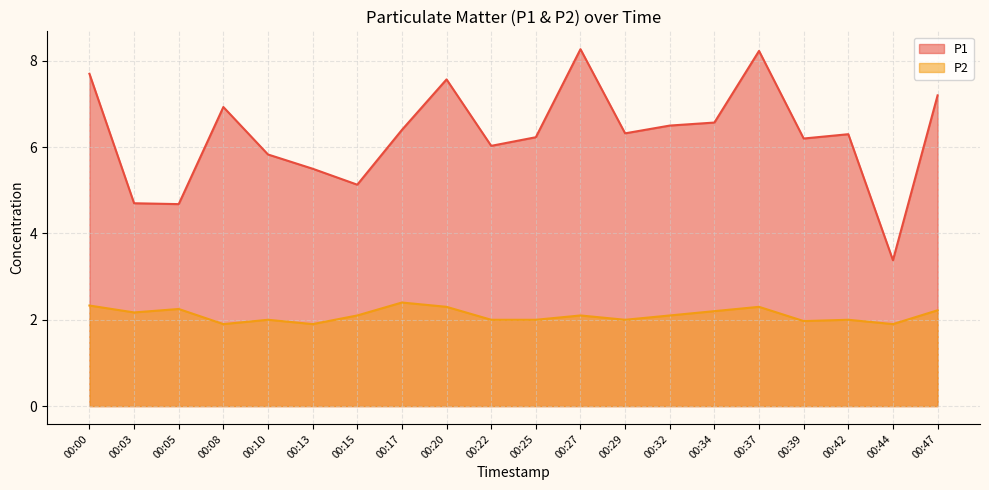

At which label is P2 closest to 2?

00:10